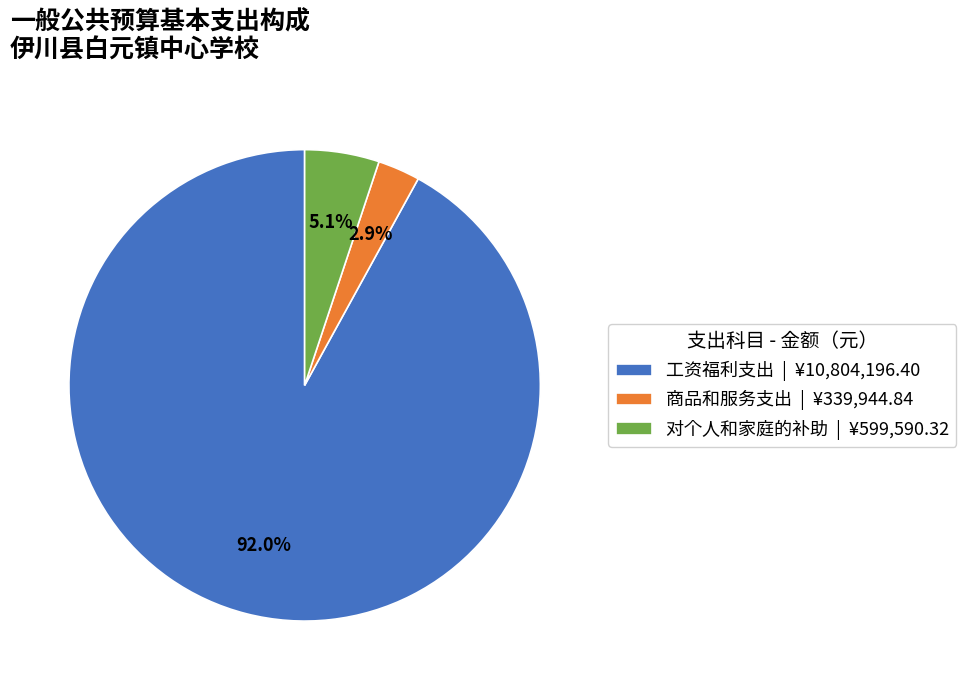

What percentage is the 对个人和家庭的补助 slice, to the nearest percent?

5%